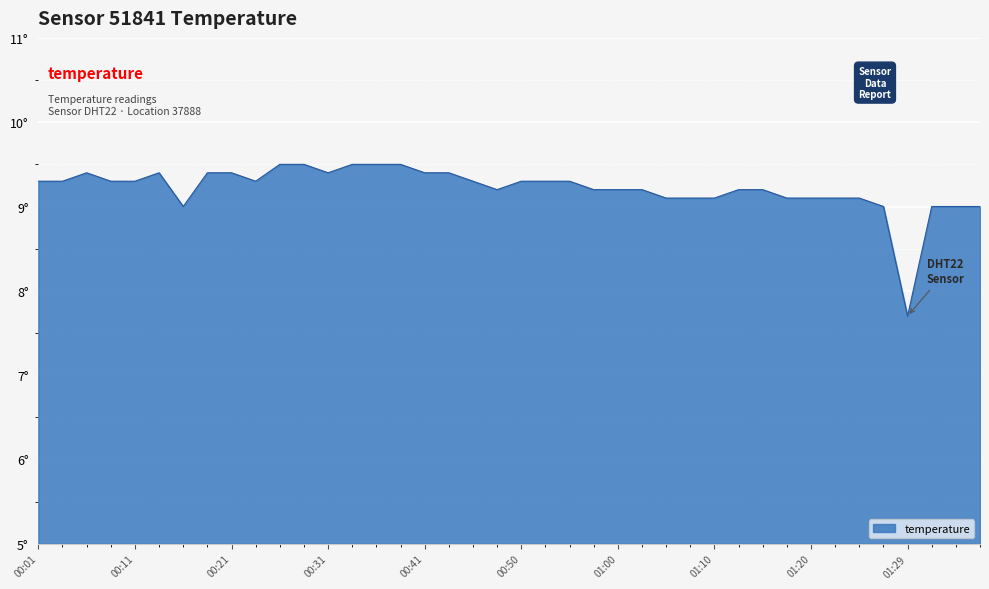

True or false: there are more than 0 points higher than both neighbors.

True